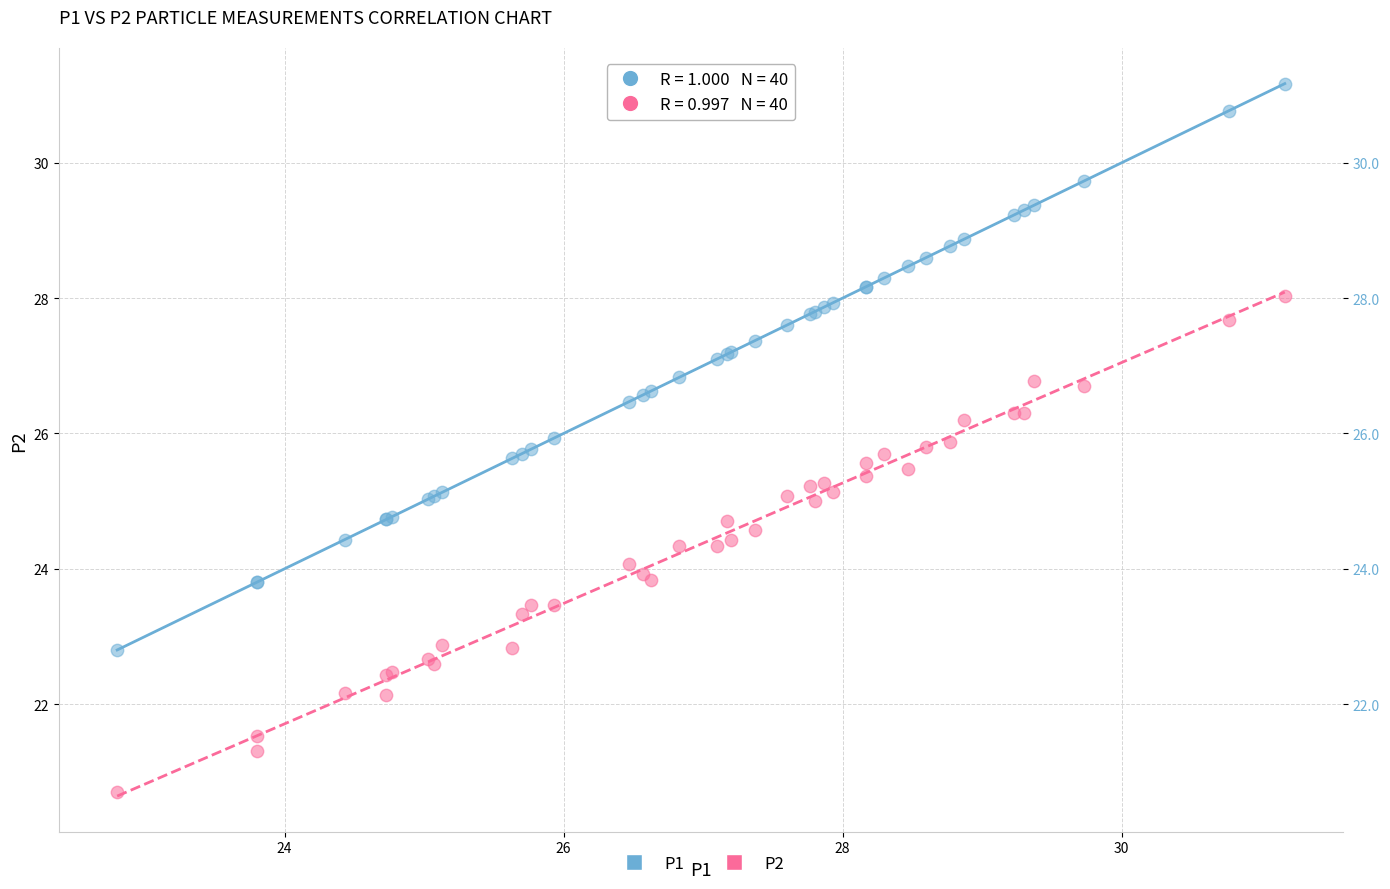

Which series reaches the minimum Y coordinate?

P2